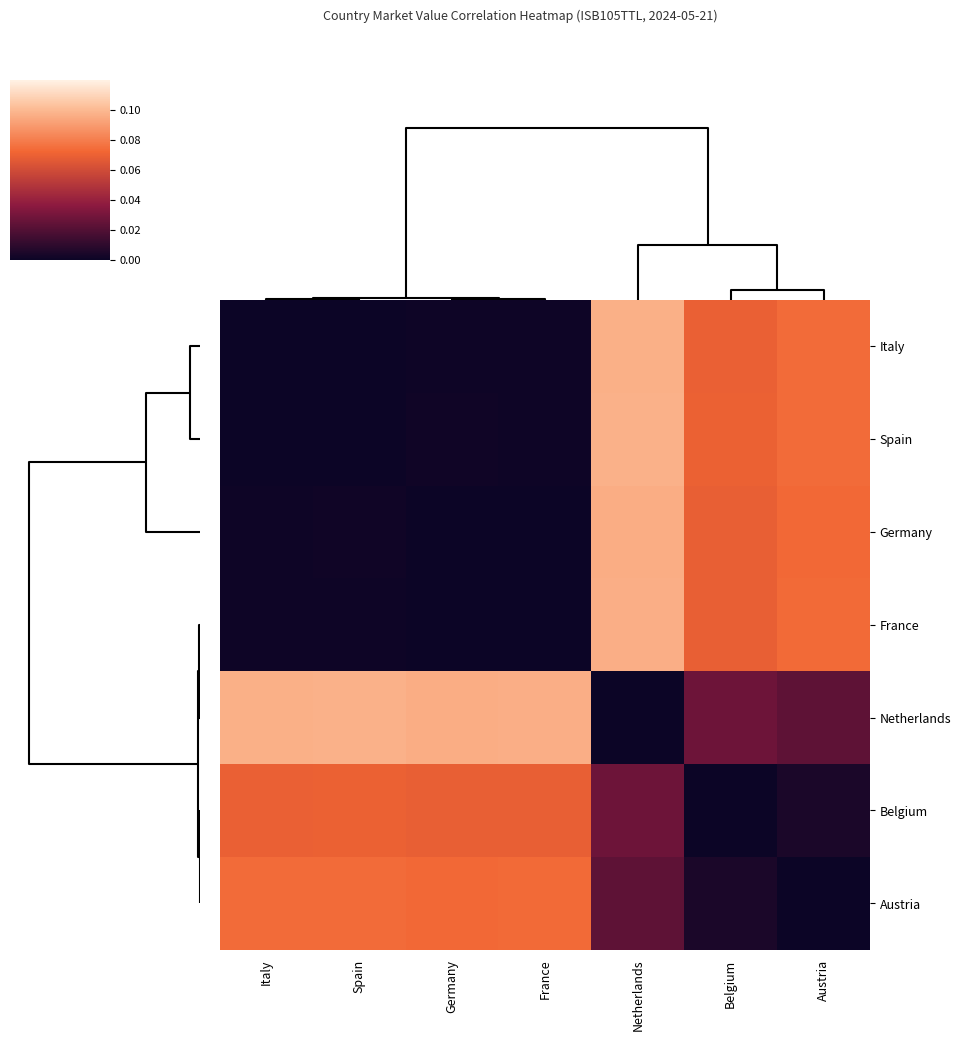

Which series has the largest total across all categories?

Netherlands